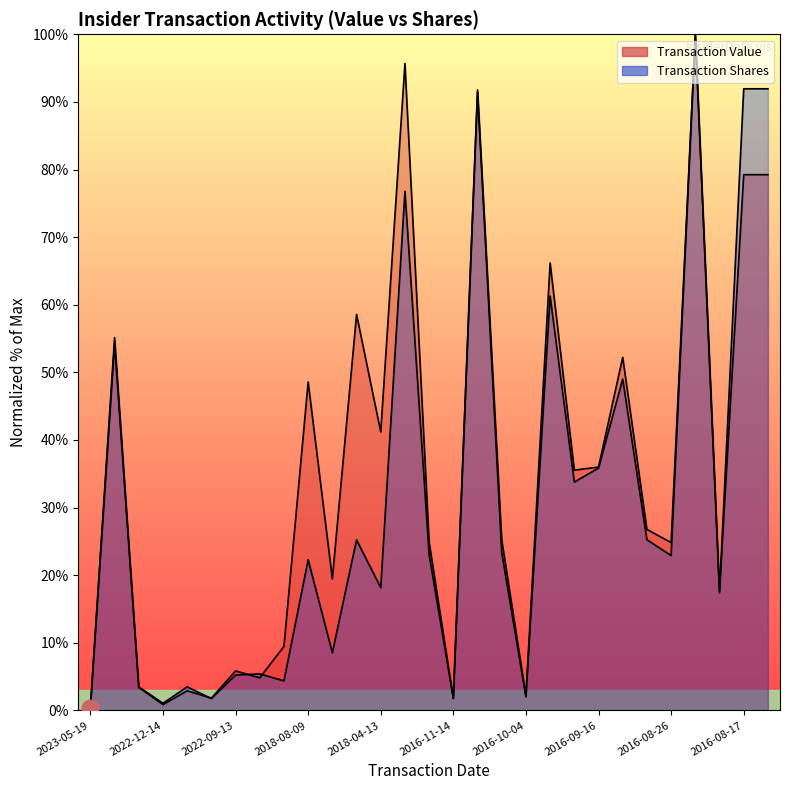

Reading right to left, extract all data points from this chart.

transactionValue: 79.2	79.2	17.7	100.0	24.8	26.8	52.2	36.0	35.5	66.2	2.2	25.2	91.8	1.8	24.9	95.7	41.2	58.6	19.5	48.6	9.5	4.8	5.8	1.8	2.9	0.9	3.4	54.2	0.4
transactionShares: 91.9	91.9	17.4	100.0	22.9	25.2	49.0	35.8	33.8	61.3	2.0	23.3	91.5	1.7	23.0	76.8	18.2	25.2	8.5	22.3	4.4	5.4	5.2	1.7	3.5	1.0	3.5	55.1	0.3